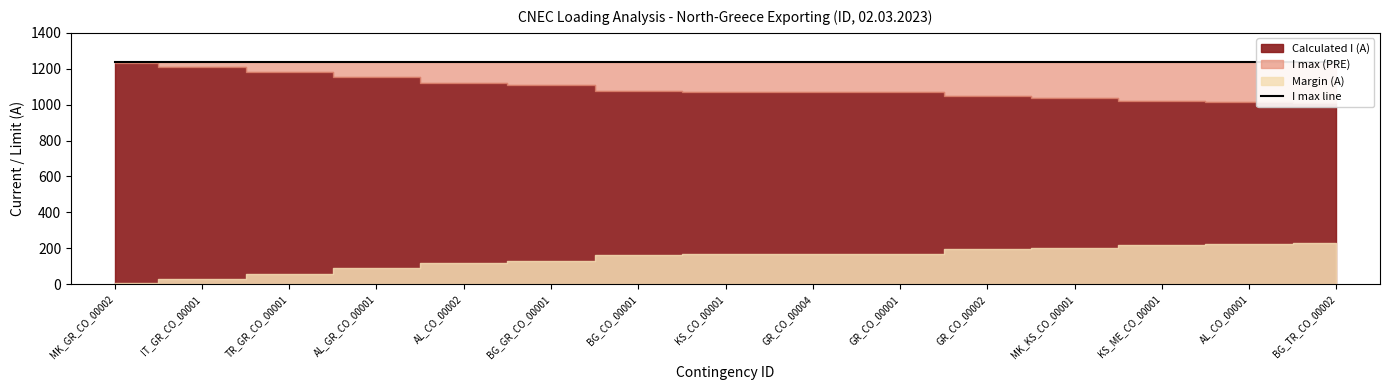

What is the difference between the Calculated I (A) values at GR_CO_00002 and AL_CO_00001?

29